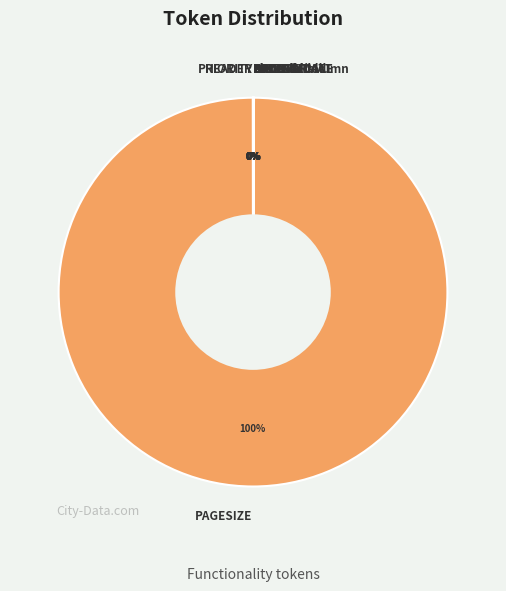

Is there a majority slice in this chart?

Yes